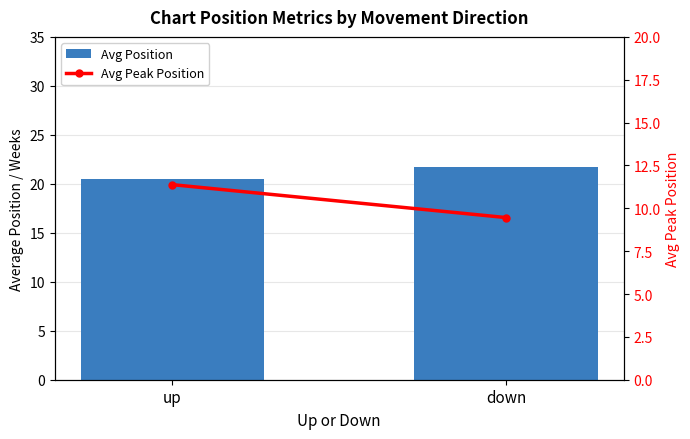

What is the sum of all Avg Position values?

42.2